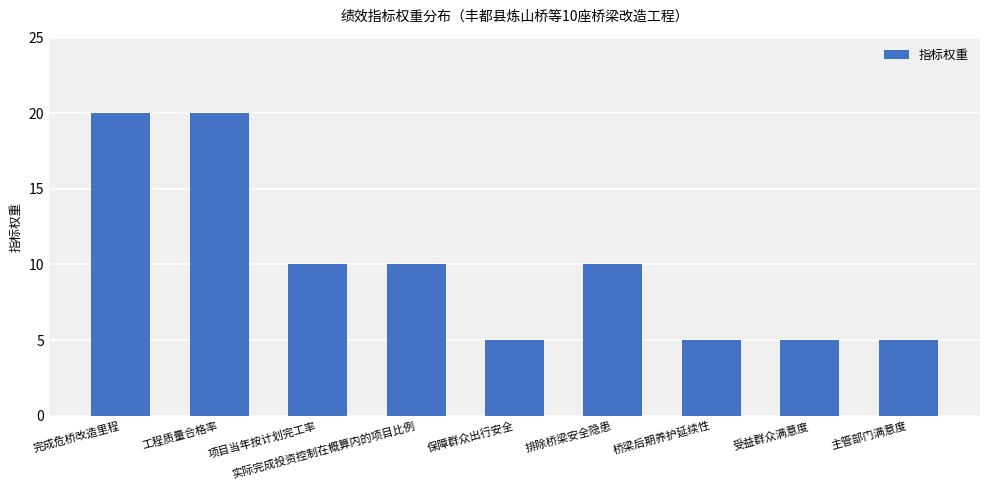

What is the value of the 7th bar from the left?

5